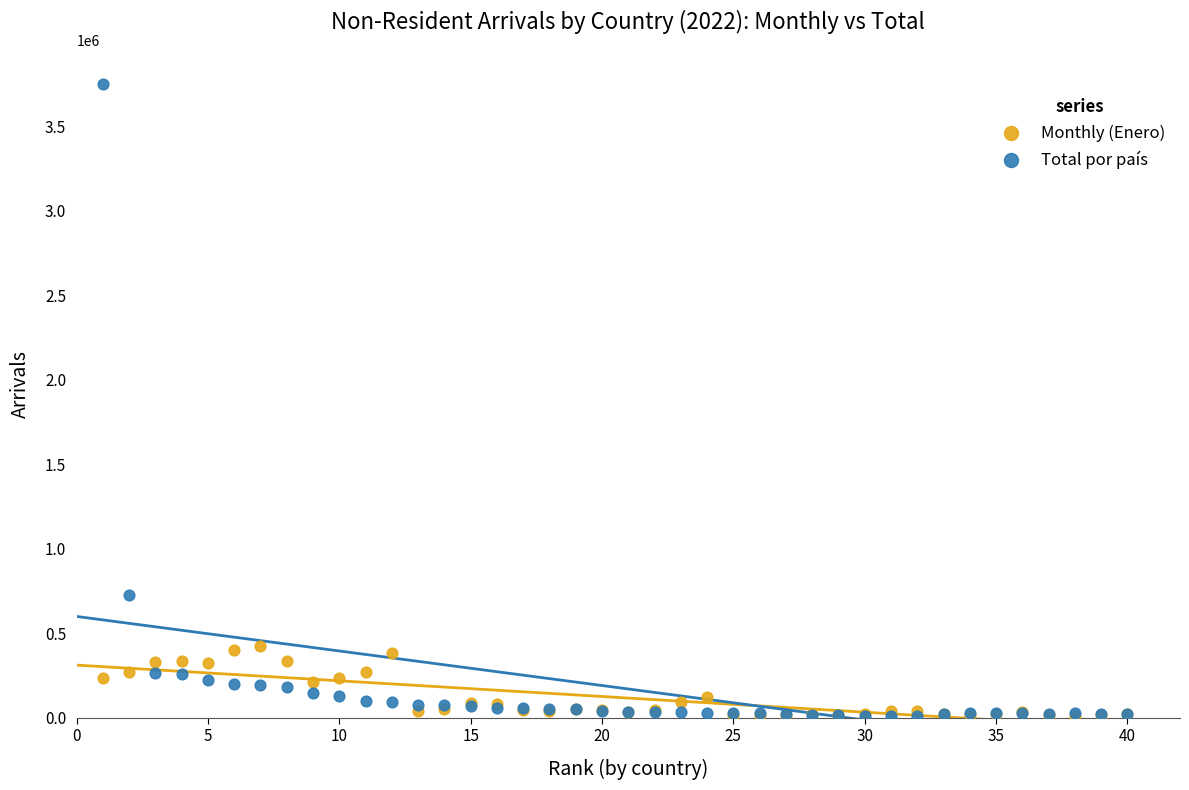

Which series contains the highest Y value?

Total por país